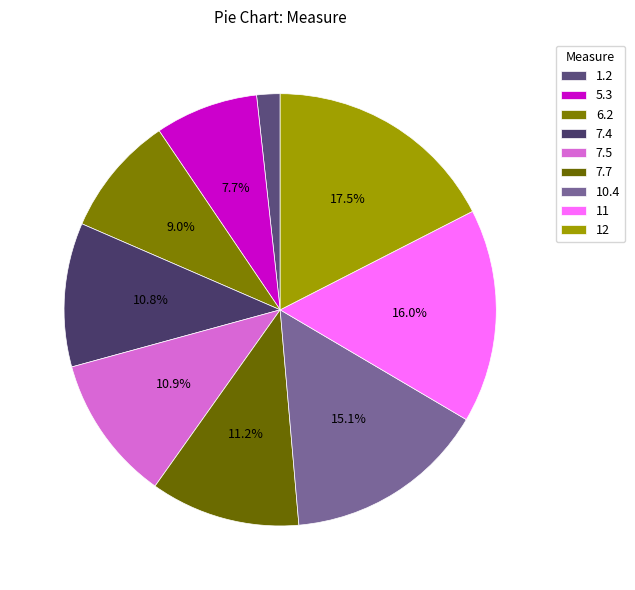

To the nearest percent, what percentage of the pie is 1.2?

2%